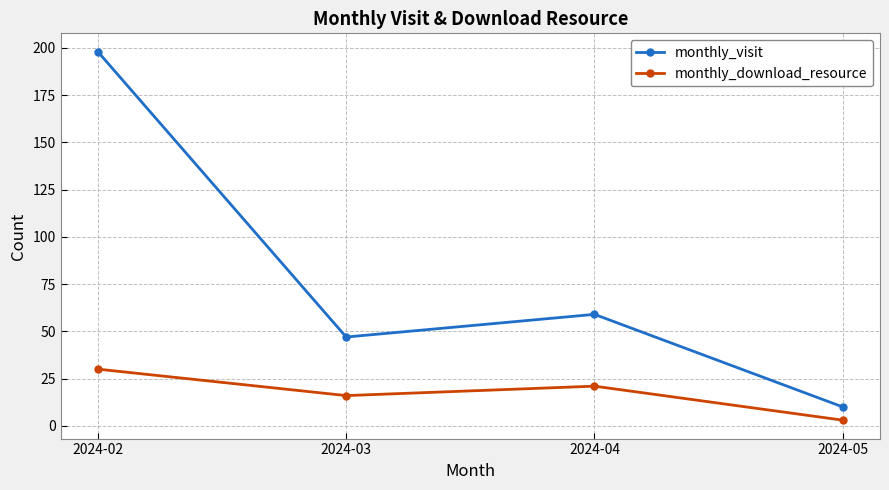

What is the maximum value shown in the chart?

198